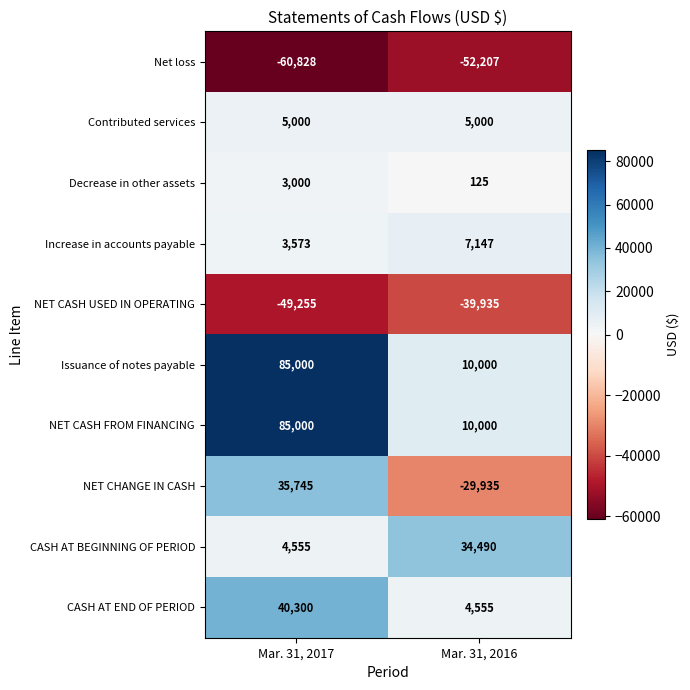

What is the smallest value displayed?

-60828